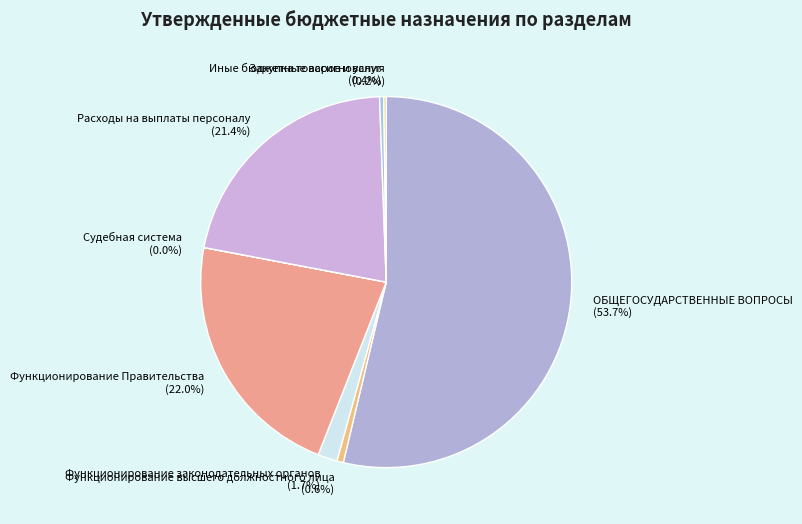

To the nearest percent, what is the difference between the largest and smallest slice percentages?

54%